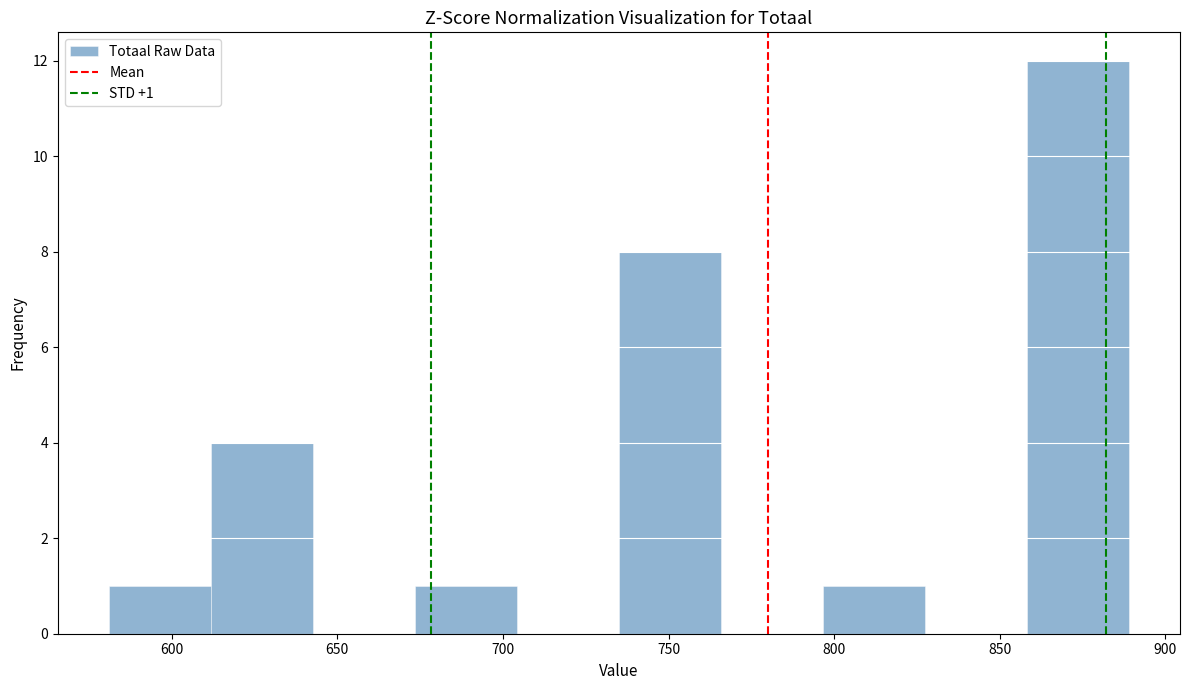

Over which range of the x-axis is the bar tallest?

860 to 890